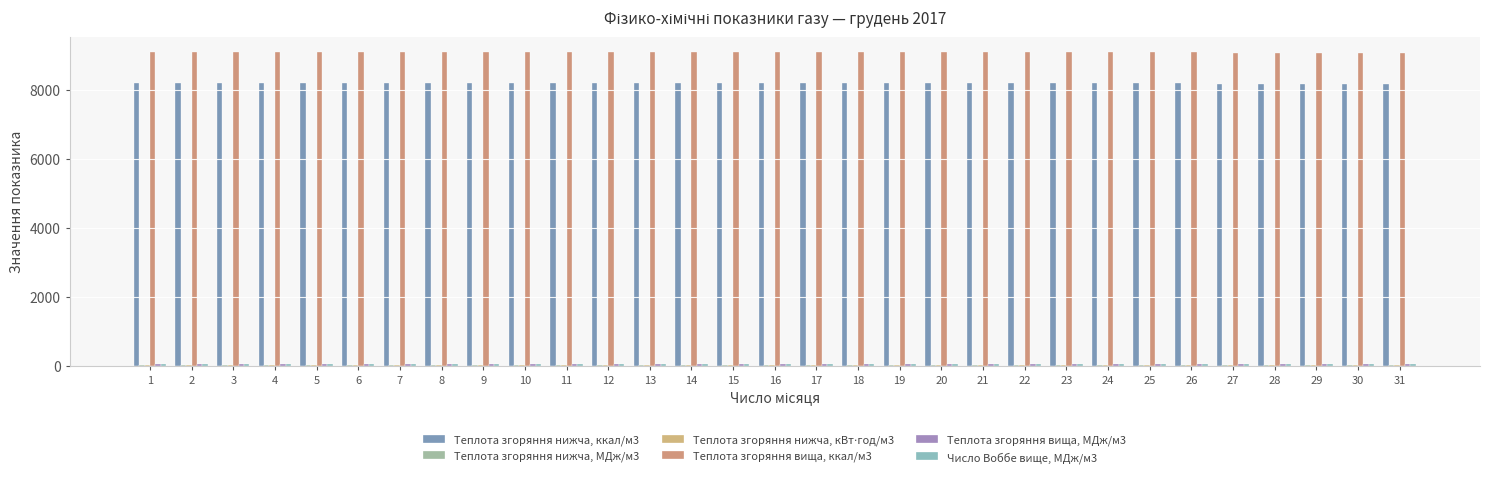

What is the maximum value shown in the chart?

9083.3